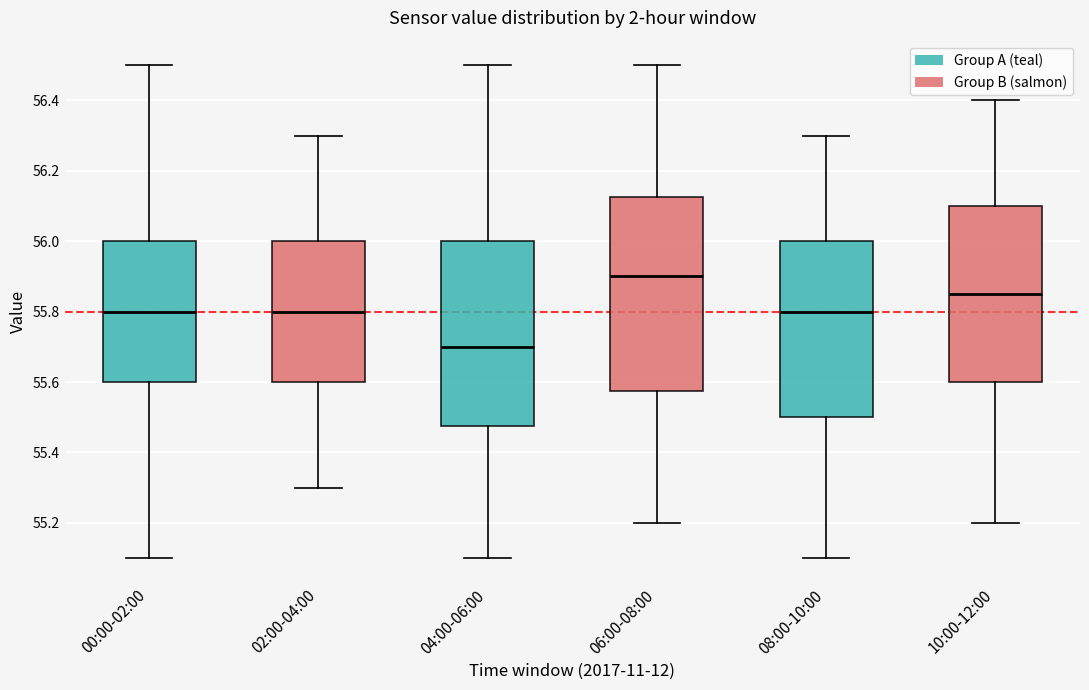

Which box has the highest median line?

06:00-08:00